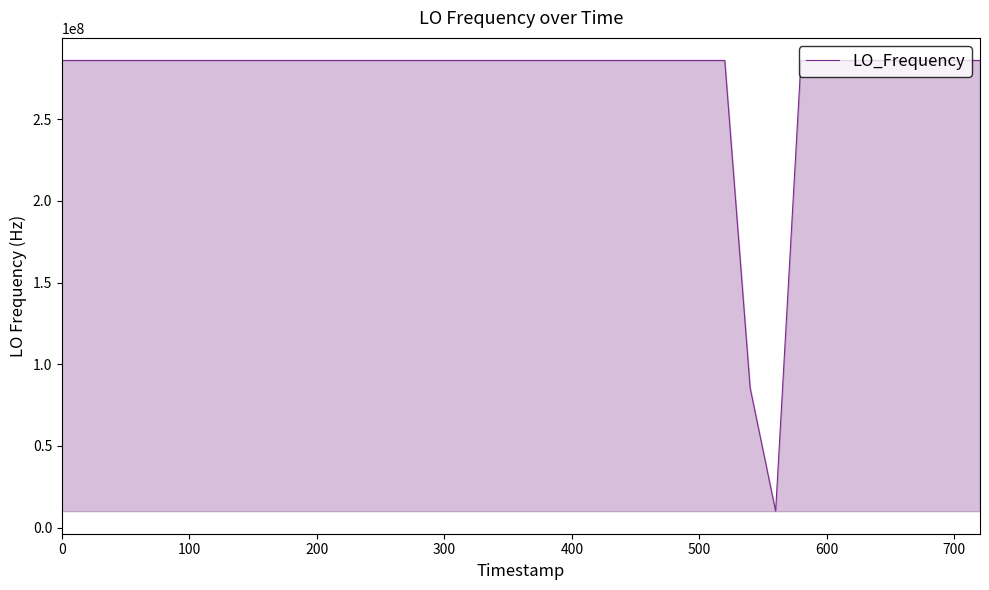

What is the maximum value shown in the chart?

286047009.0